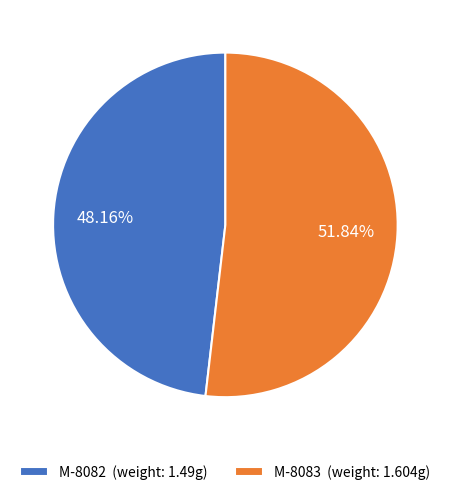

To the nearest percent, what is the combined percentage of M-8082 and M-8083?

100%